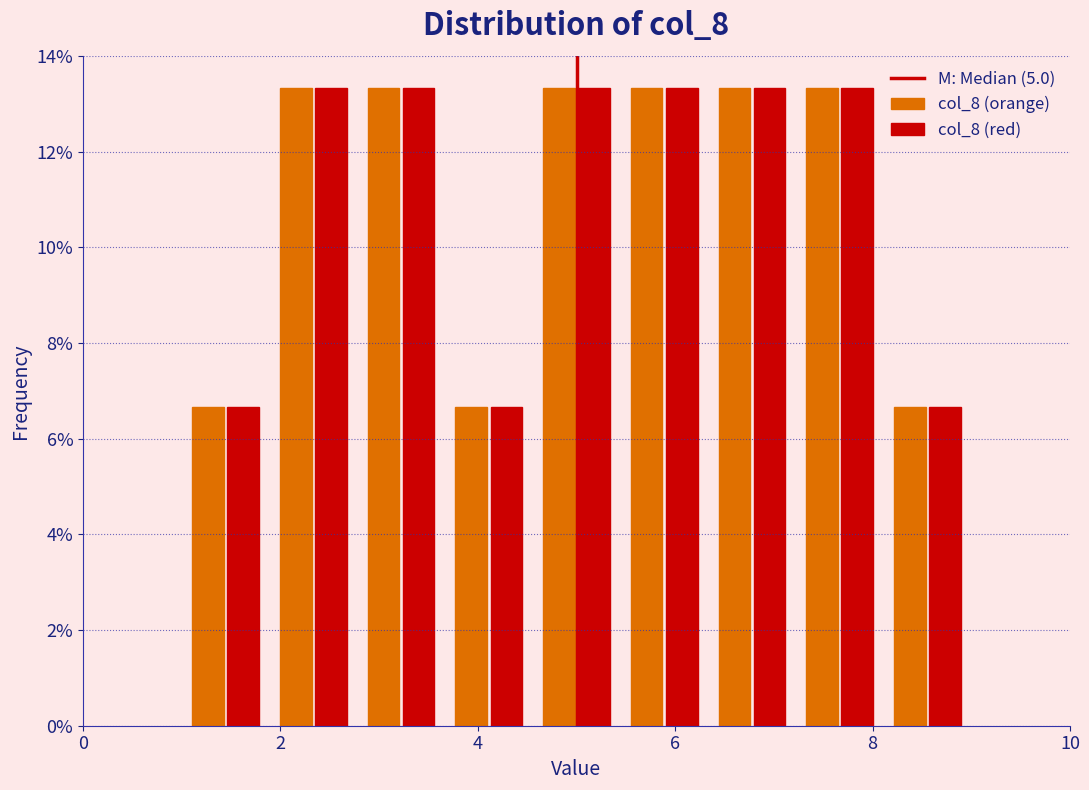

Reading left to right, list every range on the x-axis with the height of the bar of each series over it. Neither the bar edges nor the heights are printed on the chart, so give them approximately, as read against the axes.

1.0 to 1.8: col_8 (orange)=6.6	col_8 (red)=6.6
1.8 to 2.8: col_8 (orange)=13.4	col_8 (red)=13.4
2.8 to 3.6: col_8 (orange)=13.4	col_8 (red)=13.4
3.6 to 4.6: col_8 (orange)=6.6	col_8 (red)=6.6
4.6 to 5.4: col_8 (orange)=13.4	col_8 (red)=13.4
5.4 to 6.4: col_8 (orange)=13.4	col_8 (red)=13.4
6.4 to 7.2: col_8 (orange)=13.4	col_8 (red)=13.4
7.2 to 8.2: col_8 (orange)=13.4	col_8 (red)=13.4
8.2 to 9.0: col_8 (orange)=6.6	col_8 (red)=6.6